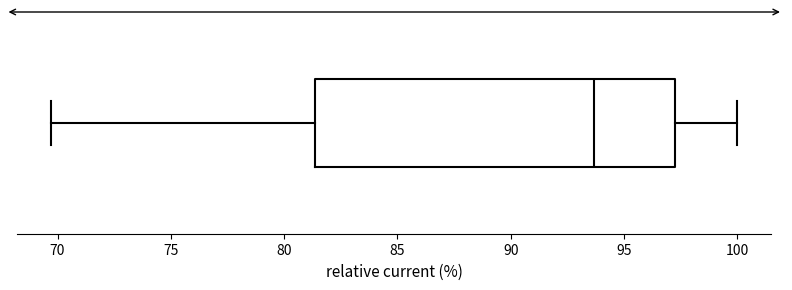

Read this box plot against the x-axis: the position of the median line, the range covered by the box, and the ends of both whiskers. The values are not printed on the chart, so give them approximately, as read against the axis.

median 93.5, box 81.5 to 97.0, whiskers 69.5 to 100.0